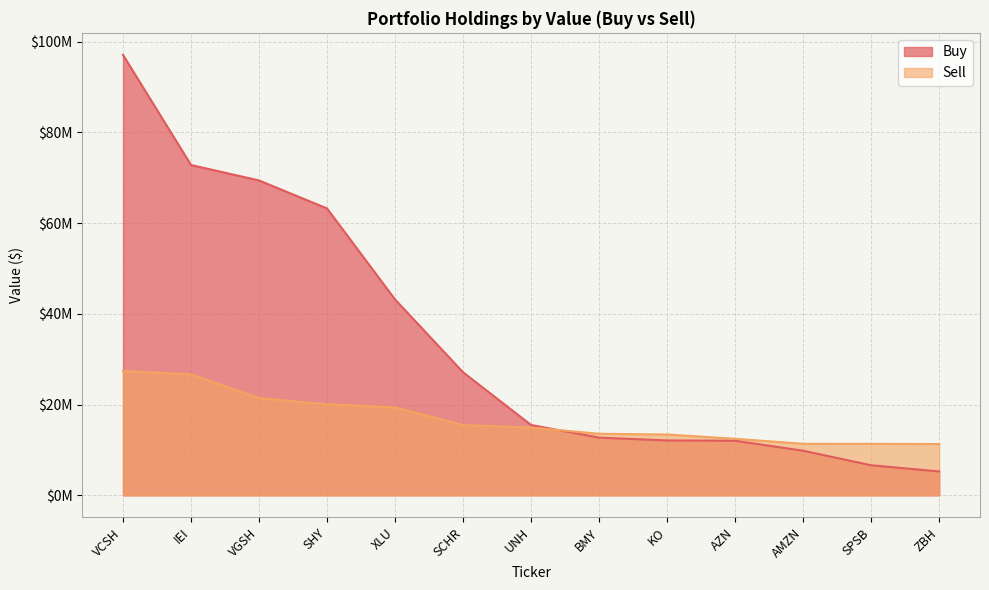

How many times do Buy and Sell cross each other?

1